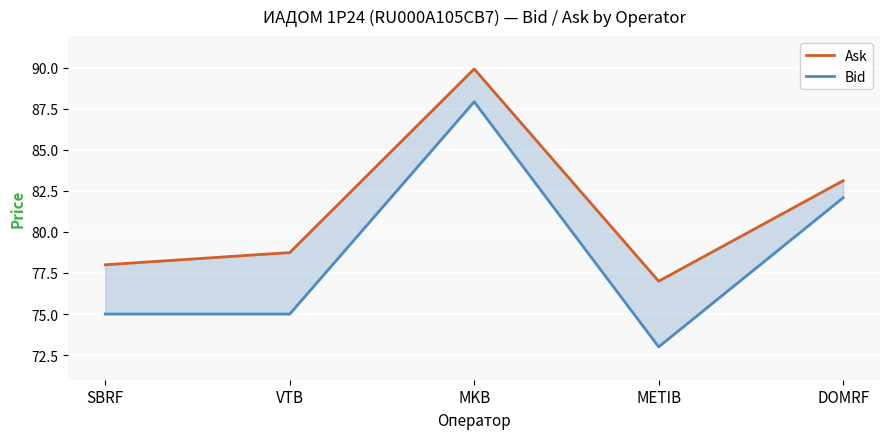

What is the average value of the Ask series?

81.4